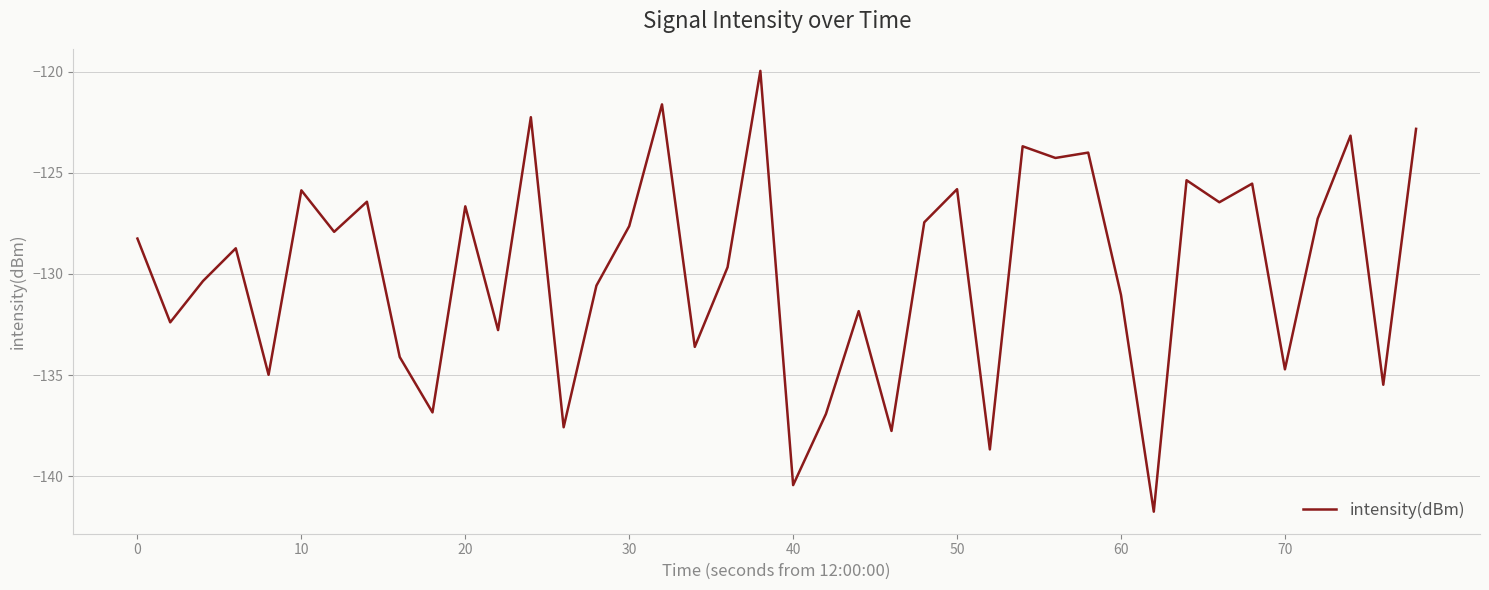

What is the difference between the maximum and minimum values?

21.8